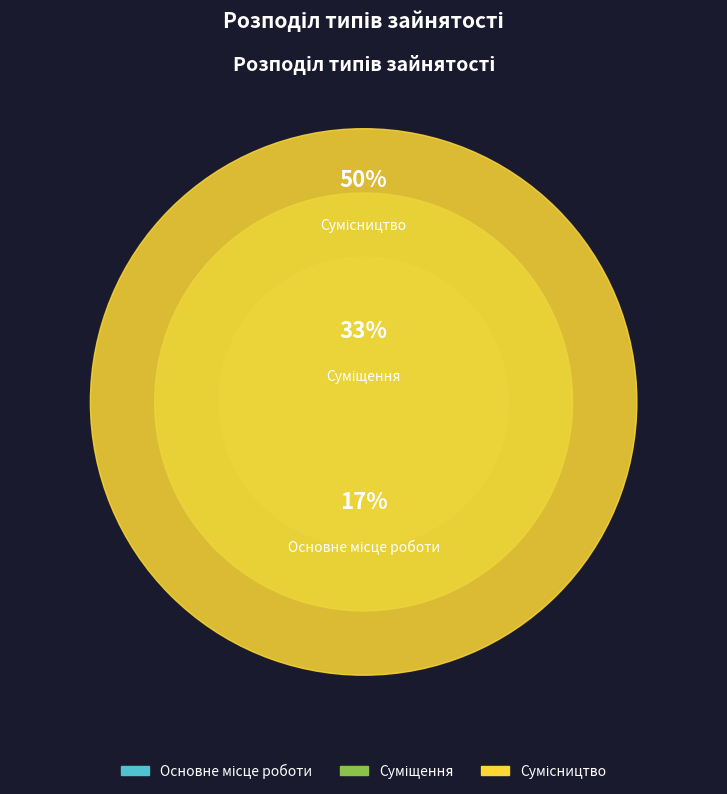

How many segments does this pie chart have?

3